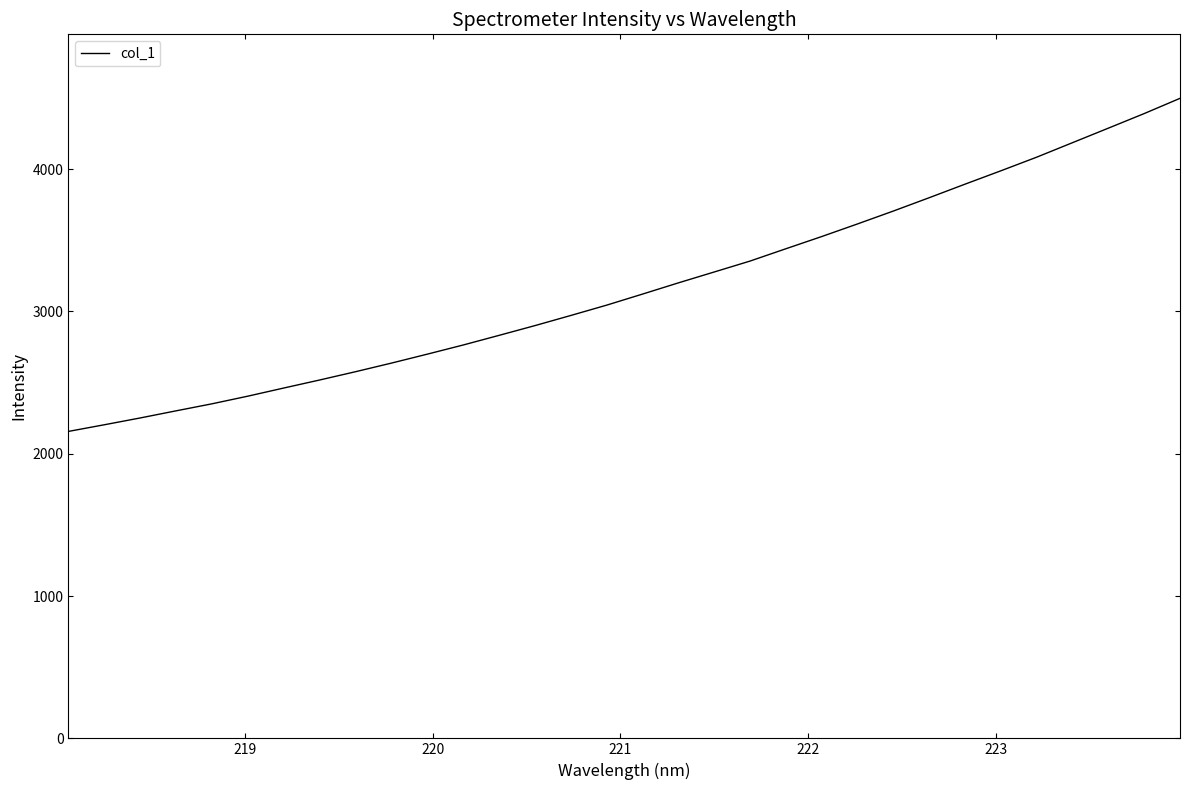

What is the smallest value displayed?

2157.0